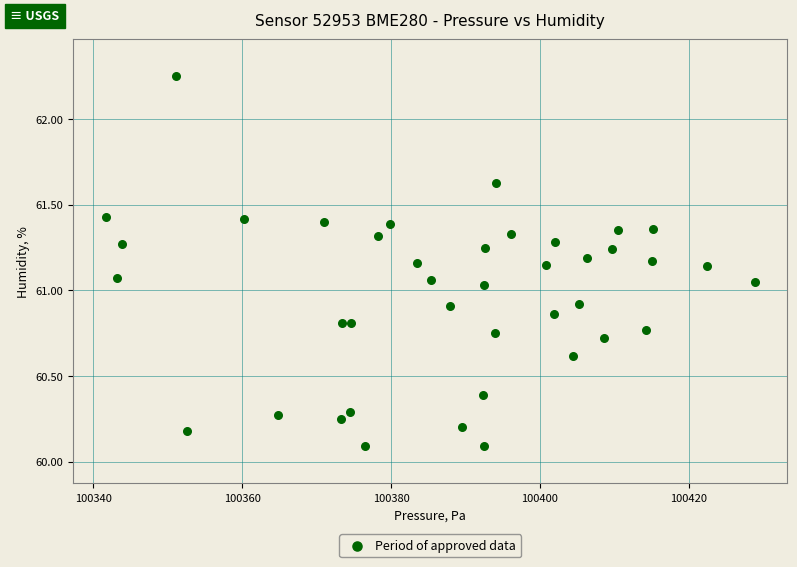

What is the range of X values (max minus min)?

87.2